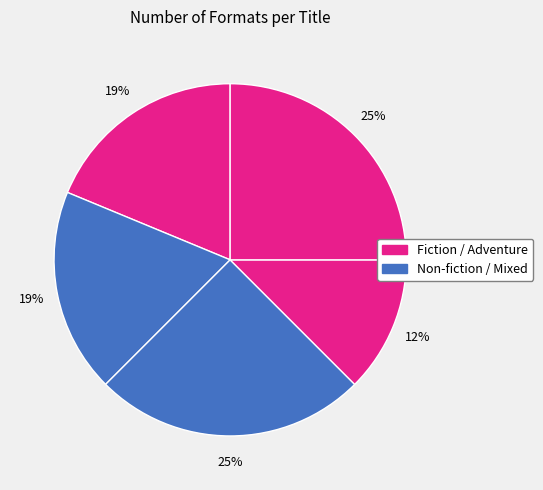

How many slices are in this pie chart?

5